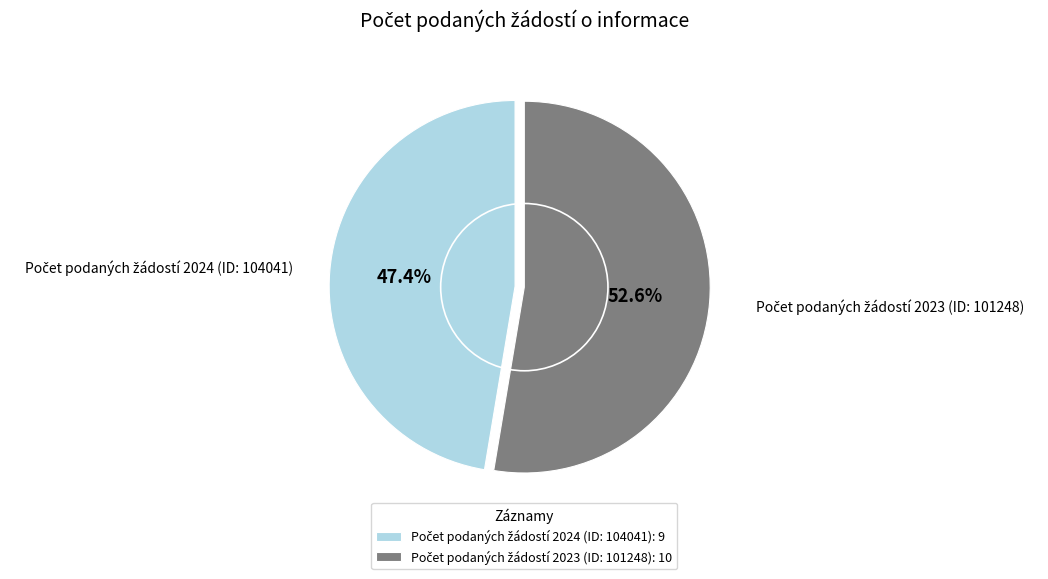

Is there any slice that represents more than half of the pie?

Yes